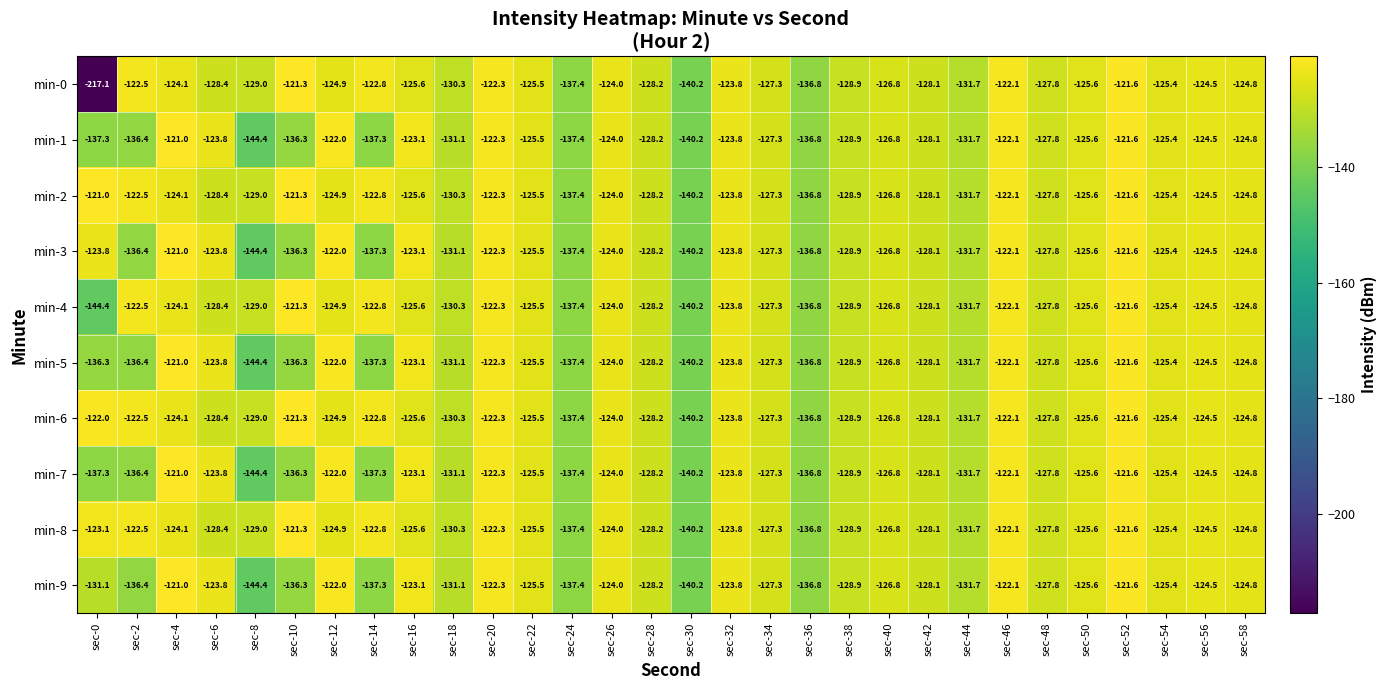

What is the difference between the maximum and minimum values in the min-9 series?

23.4